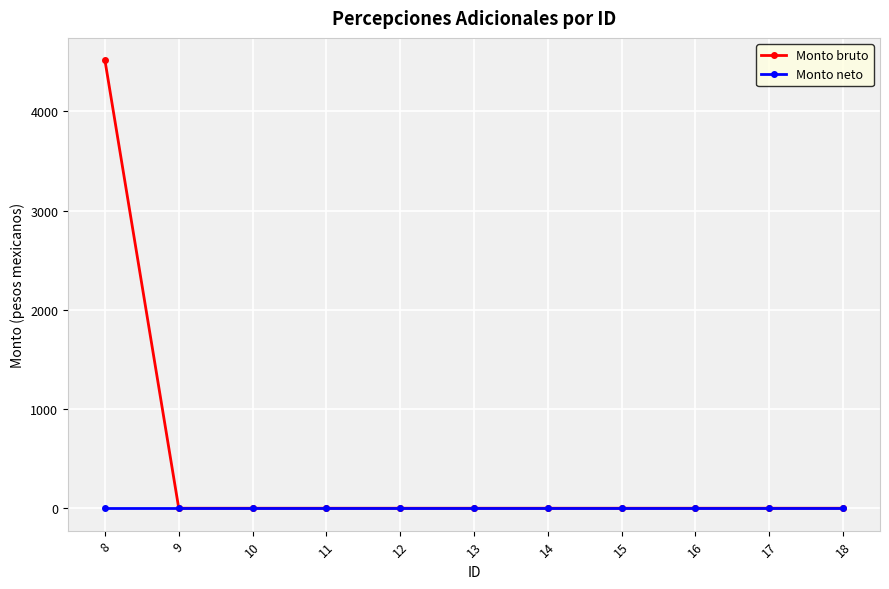

What is the maximum value shown in the chart?

4513.9